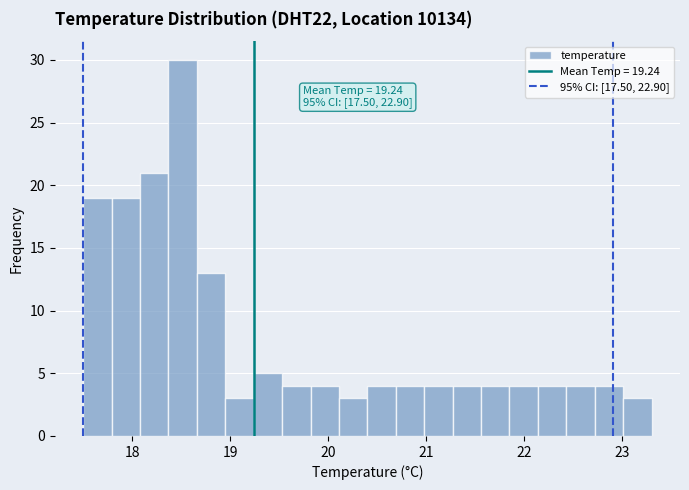

Read against the x-axis, roughly where is the centre of the tallest bar?

18.5